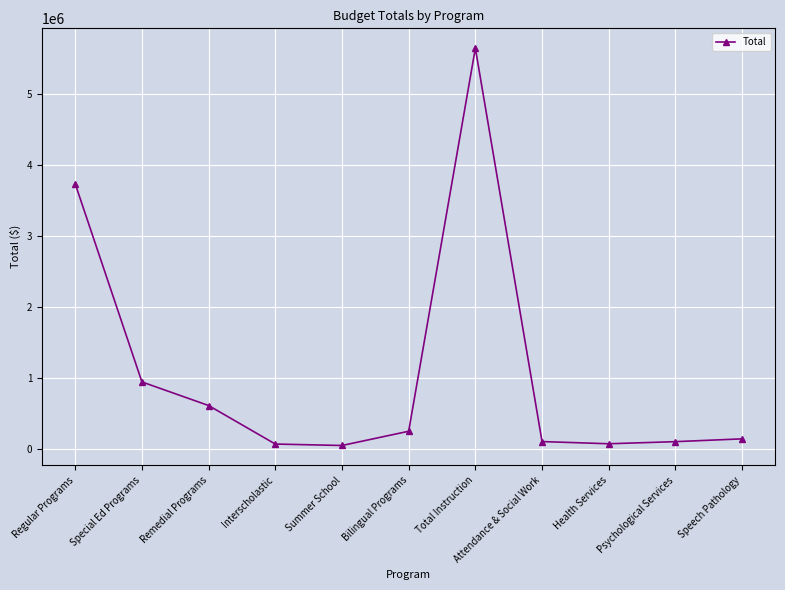

How many data points are less than 139850?

5